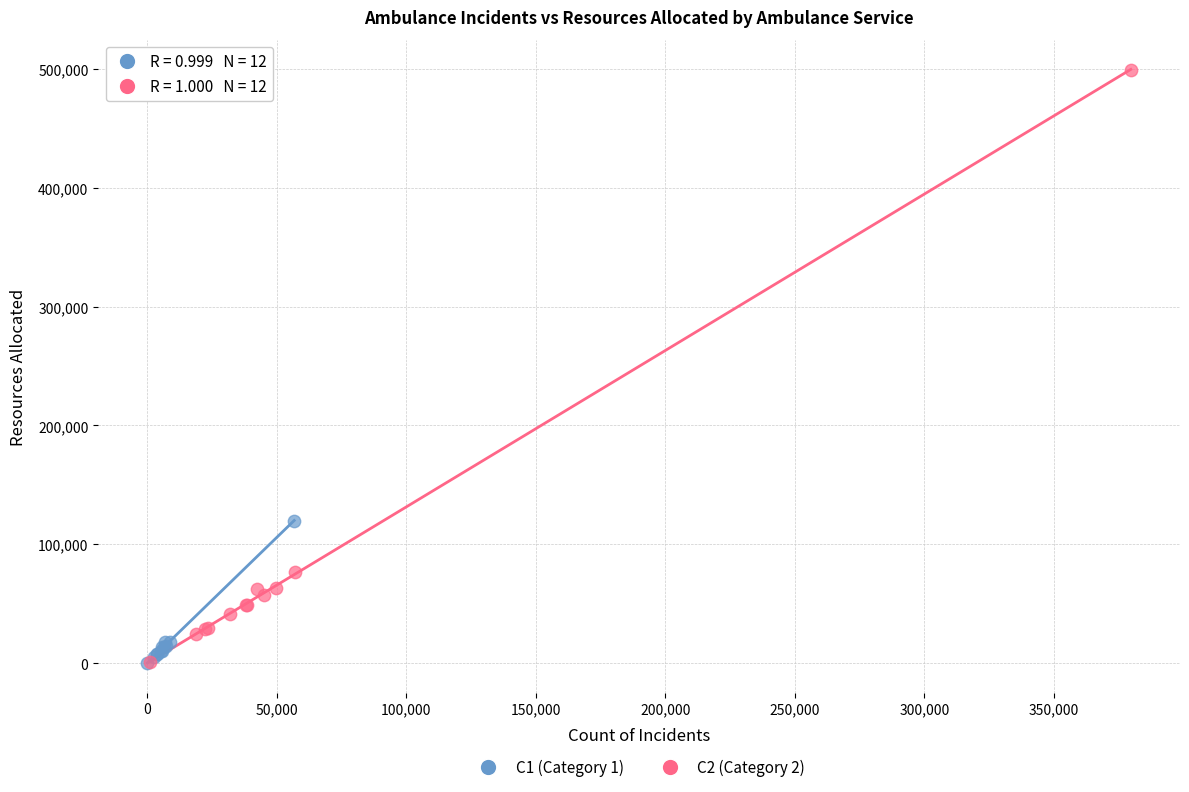

Which series contains the highest Y value?

C2 (Category 2)